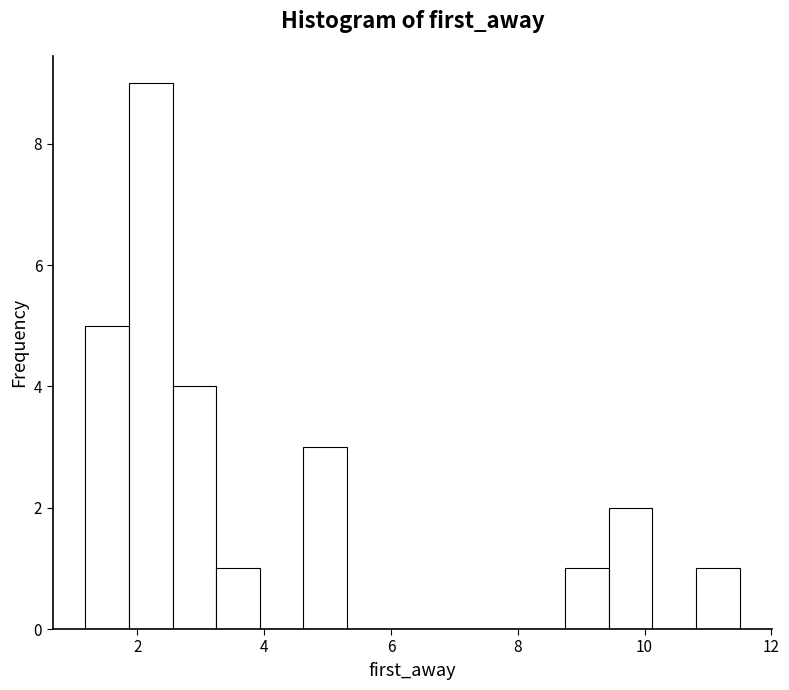

Around what value on the x-axis is the tallest bar? Give the approximate position of its centre, as read against the axis.

2.2